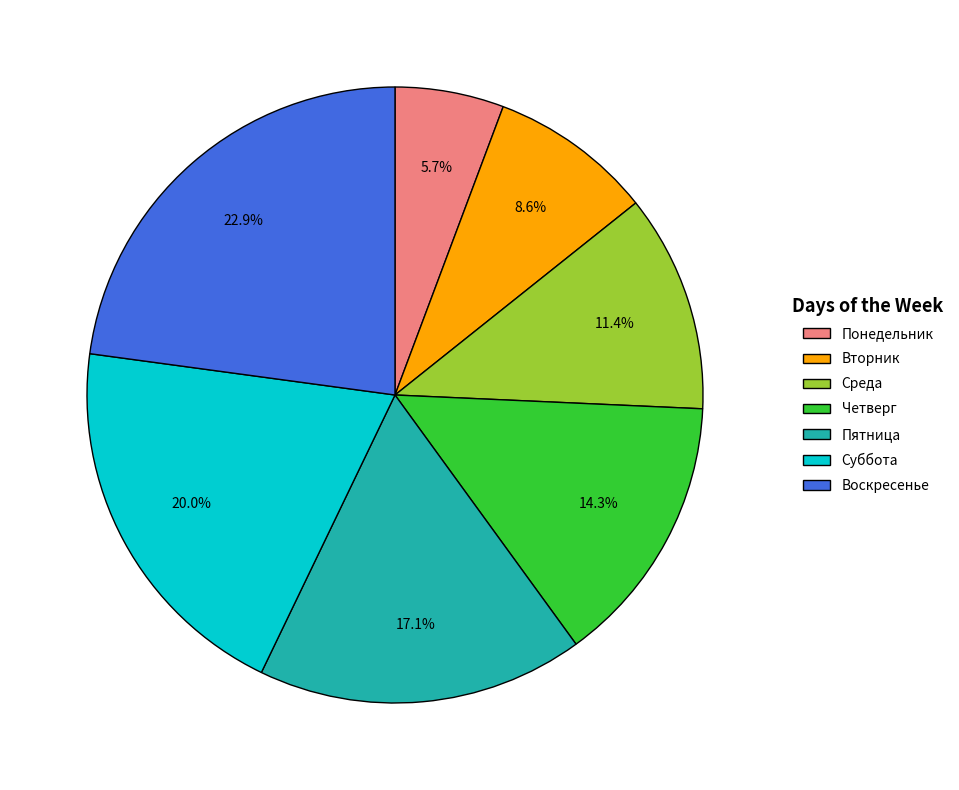

What percentage is the Понедельник slice, to the nearest percent?

6%